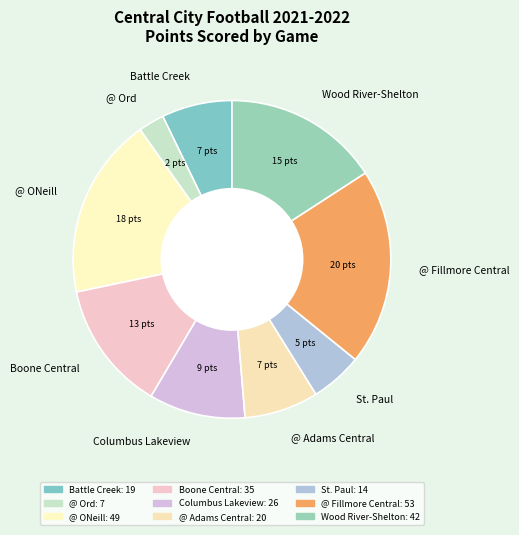

Which has a higher value, @ ONeill or Battle Creek?

@ ONeill